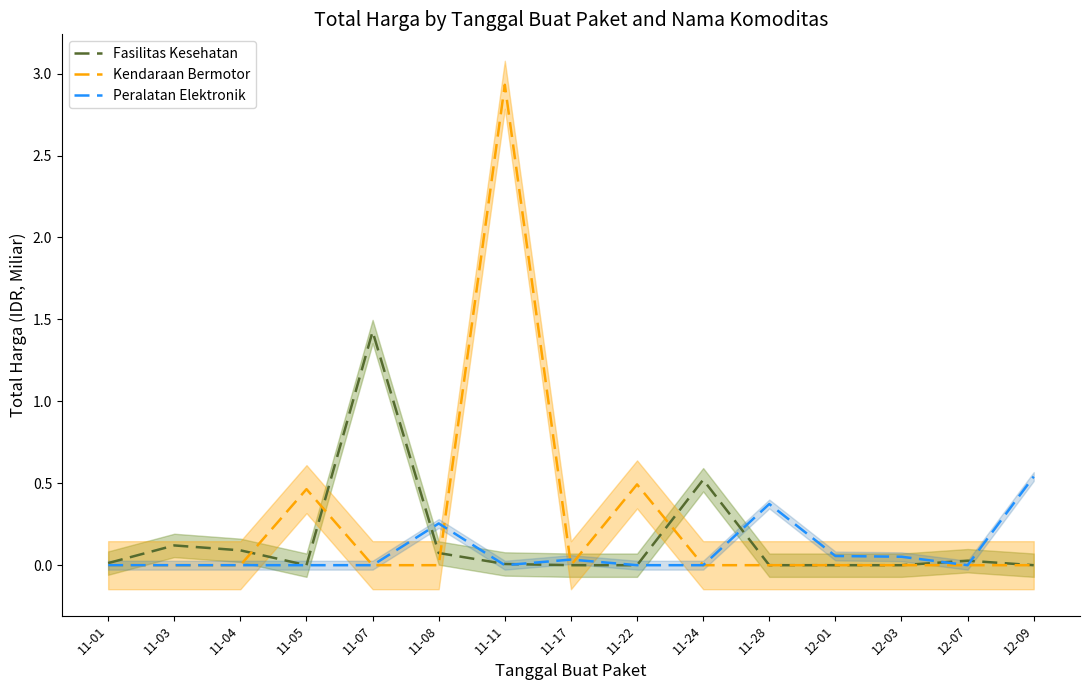

Is it true that Peralatan Elektronik equals 0.0 at 11-22?

True